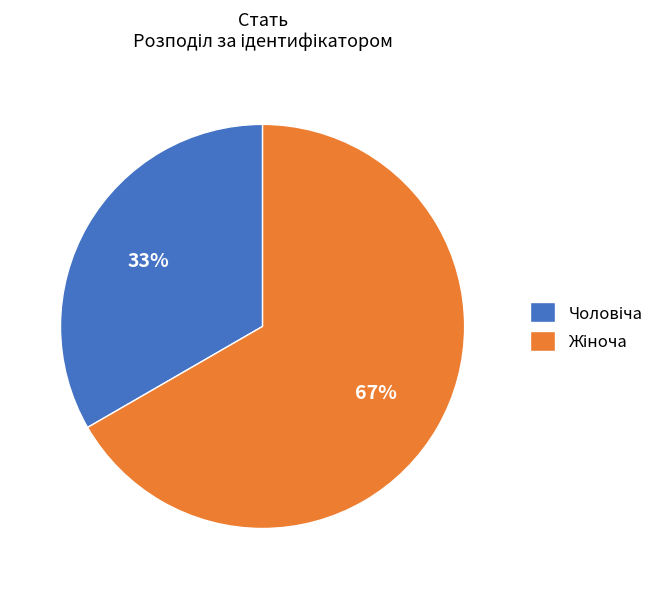

To the nearest percent, what is the average slice percentage?

50%